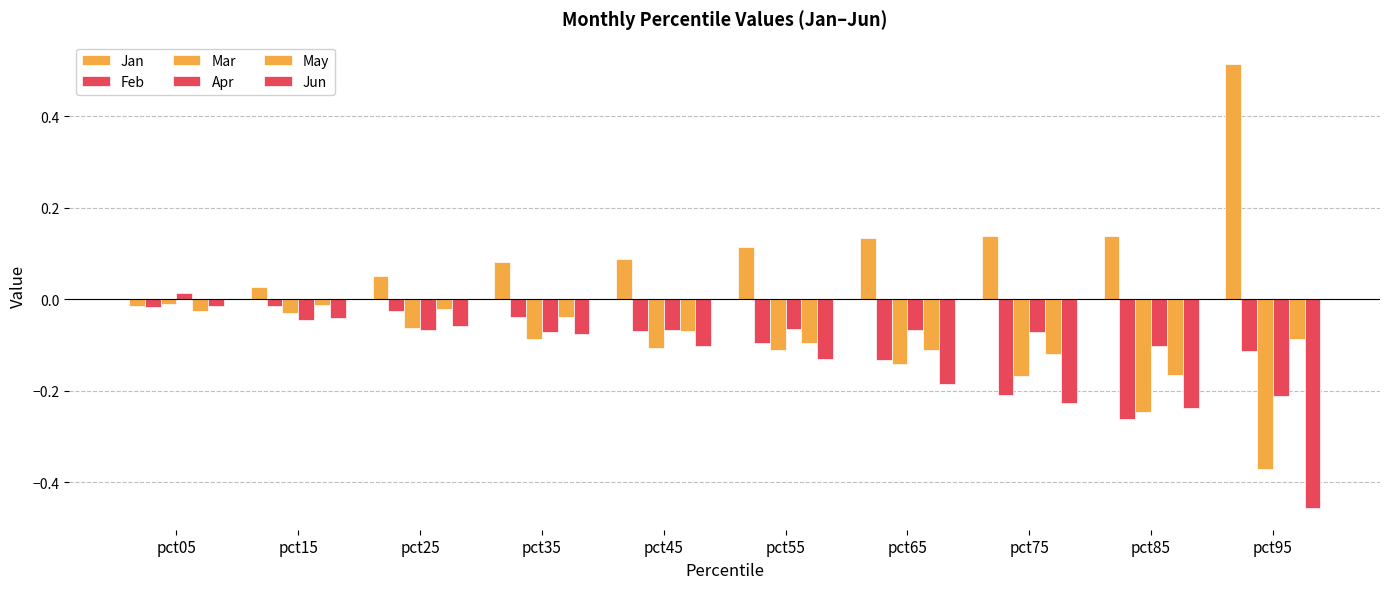

Is it true that May equals -0.1 at pct75?

True